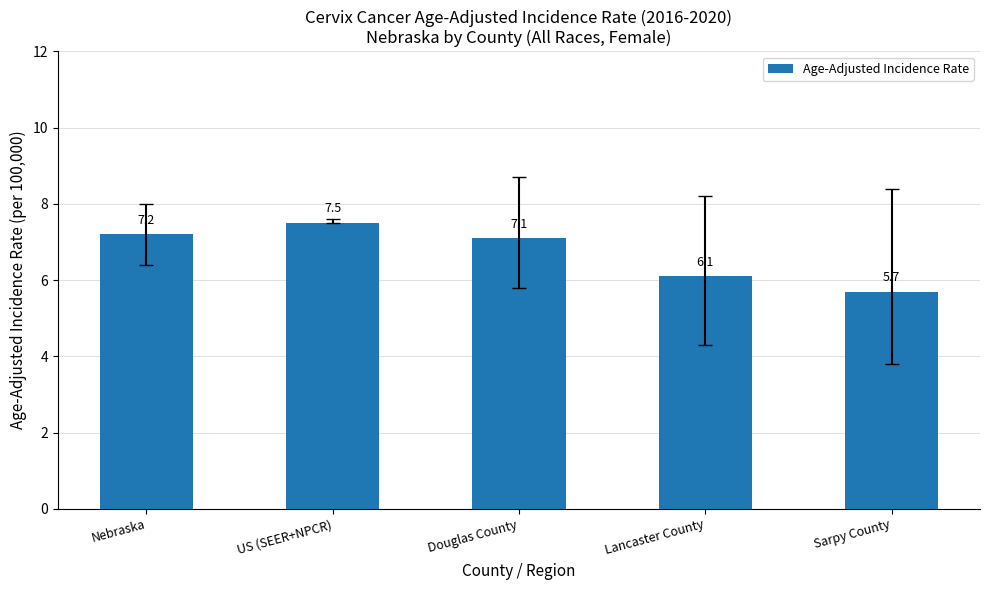

Read the value at Lancaster County.

6.1